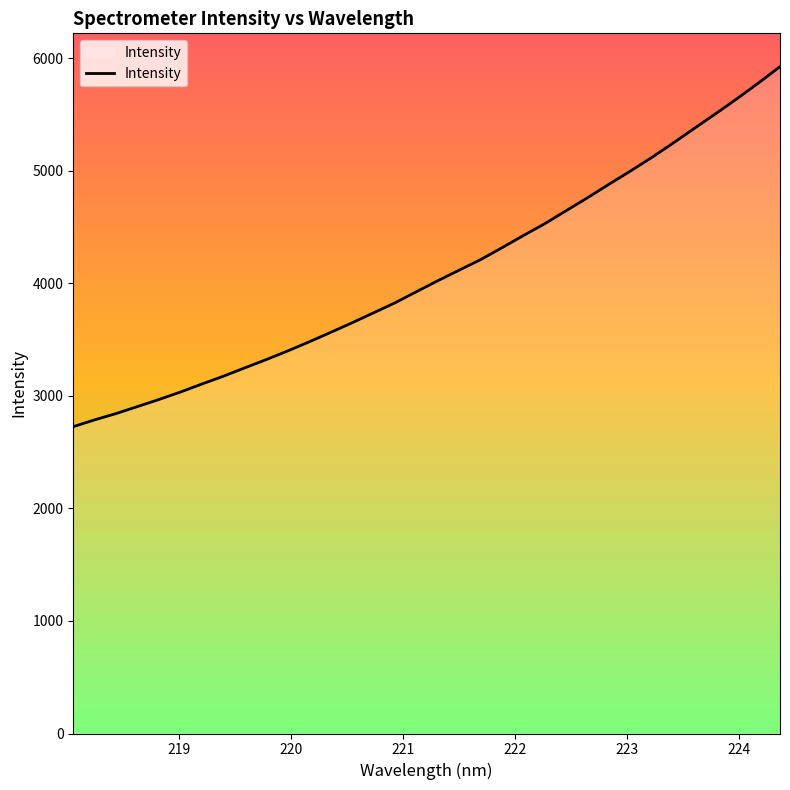

What is the difference between the maximum and minimum values?

3199.6